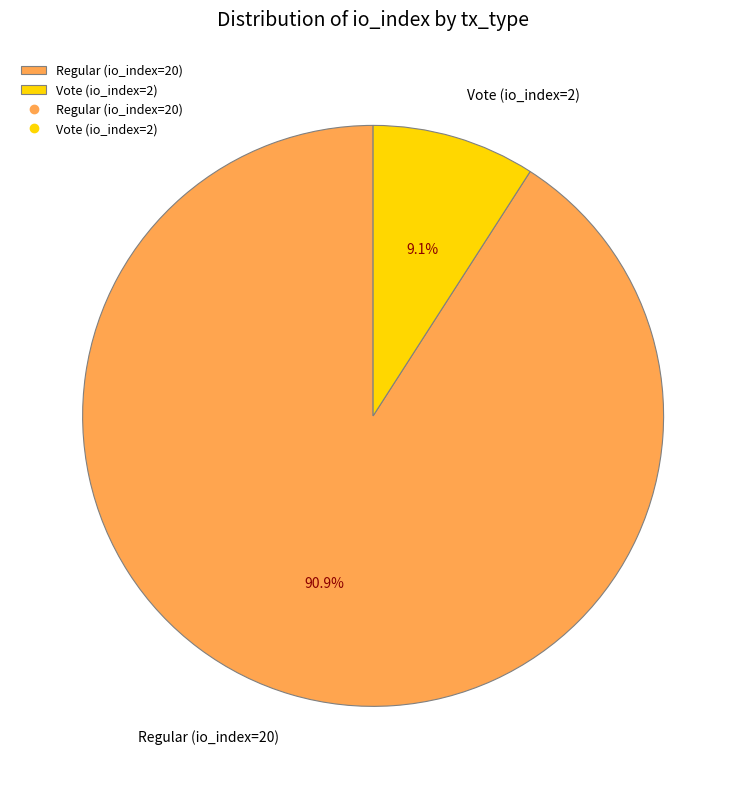

To the nearest percent, what is the difference between the Regular (io_index=20) and Vote (io_index=2) slice percentages?

82%